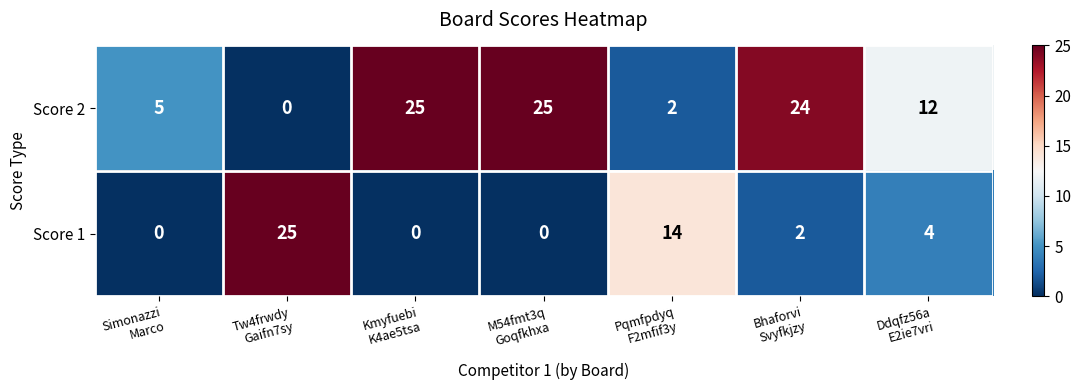

What is the maximum value shown in the chart?

25